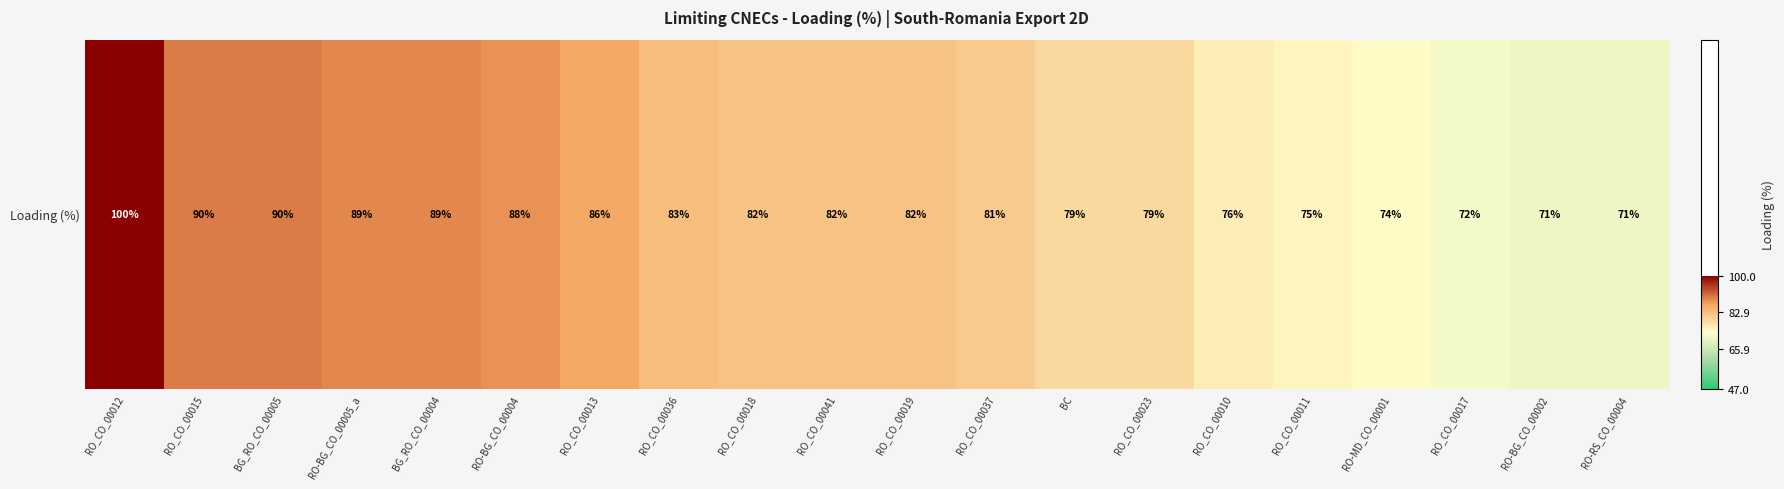

Reading left to right, list all the values displayed in this chart.

100	90	90	89	89	88	86	83	82	82	82	81	79	79	76	75	74	72	71	71